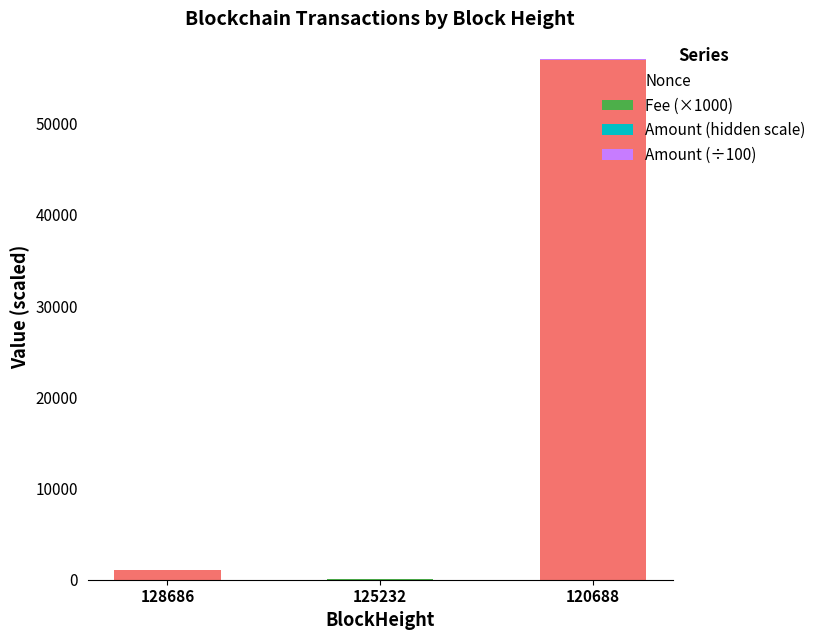

The Nonce series shows 1031.0 at 128686. True or false?

True